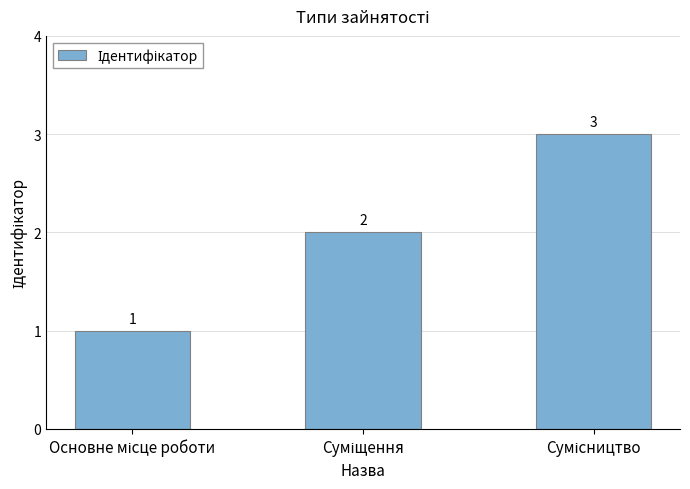

What is the sum of all values?

6